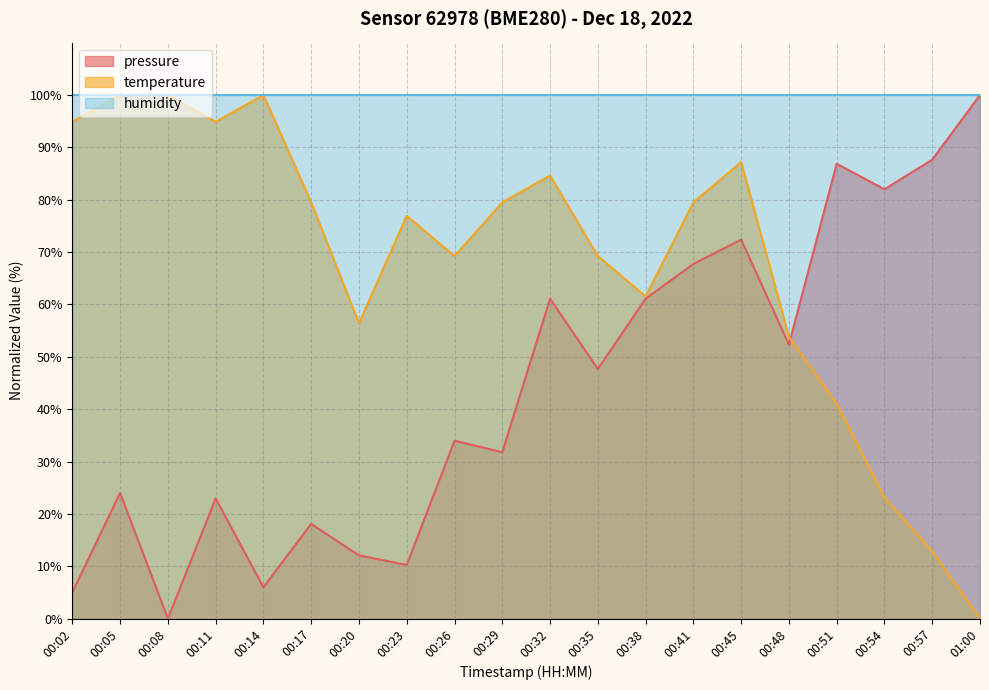

Does the chart have visible grid lines?

Yes